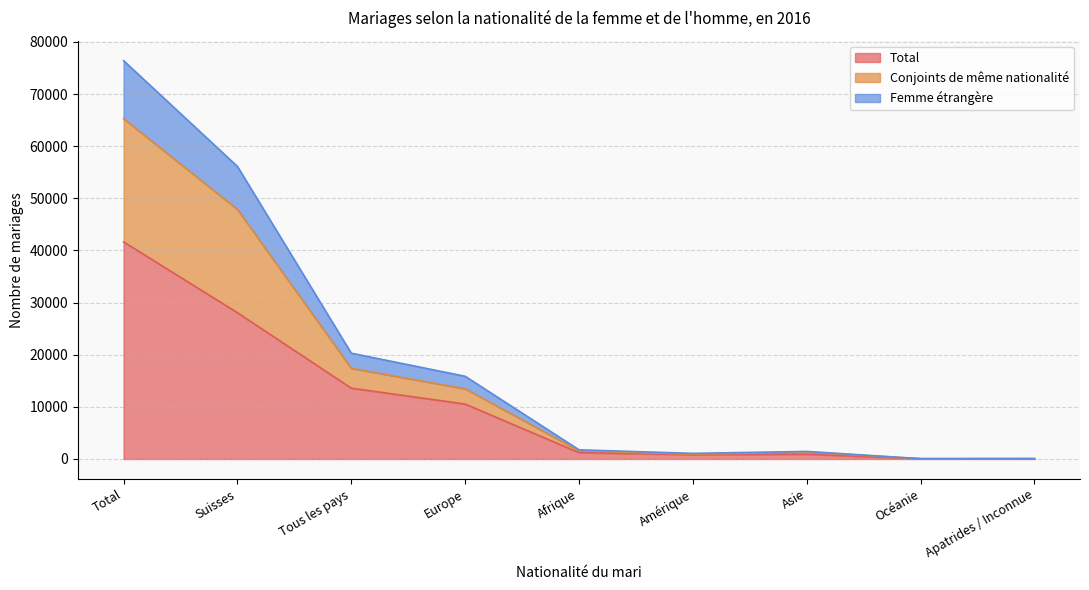

True or false: Total and Conjoints de même nationalité cross at least once.

False